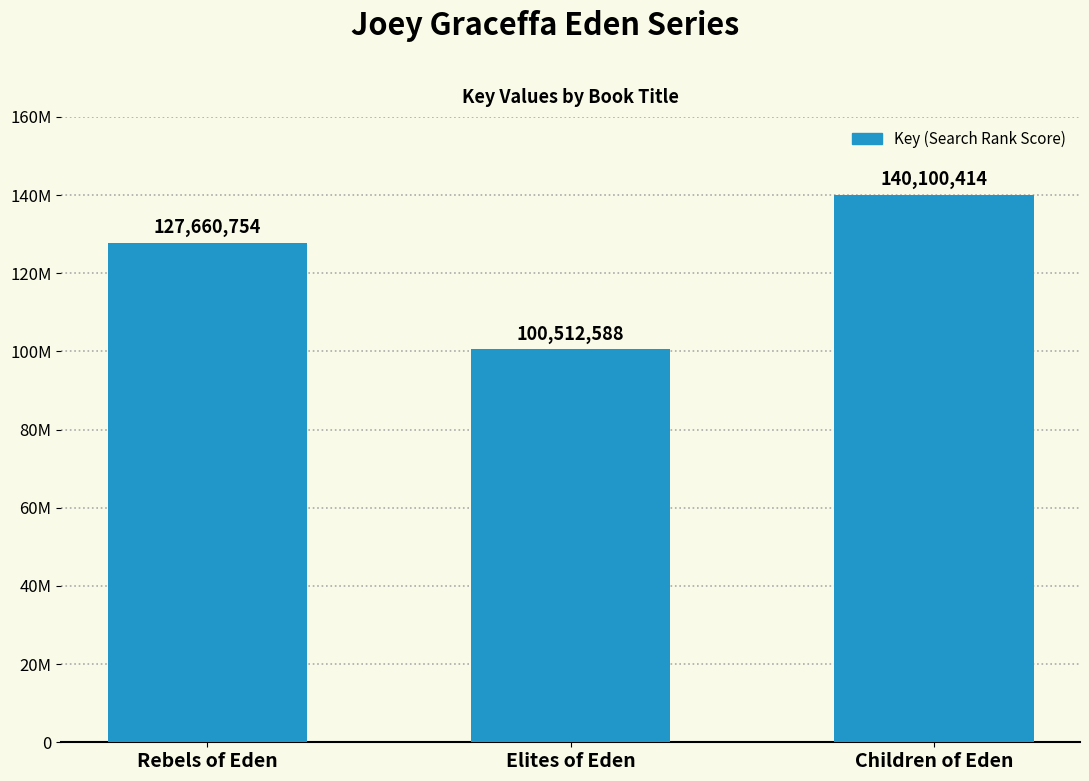

Reading left to right, what are all the values shown in this chart?

Rebels of Eden=127660754	Elites of Eden=100512588	Children of Eden=140100414